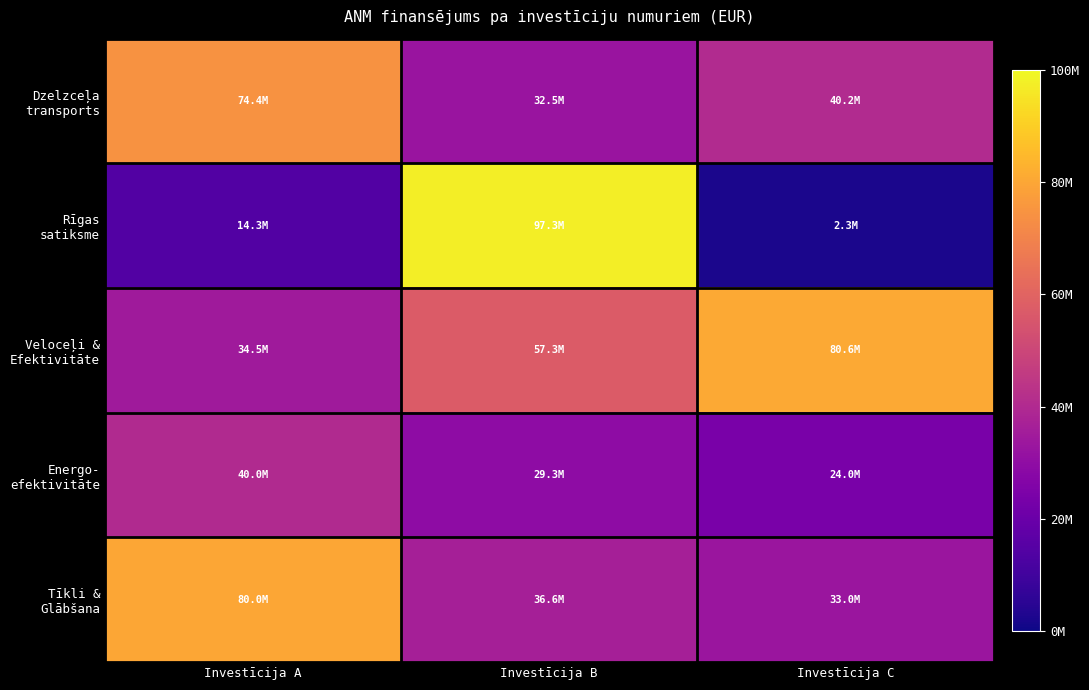

Which label corresponds to the smallest value in the chart?

Investīcija C